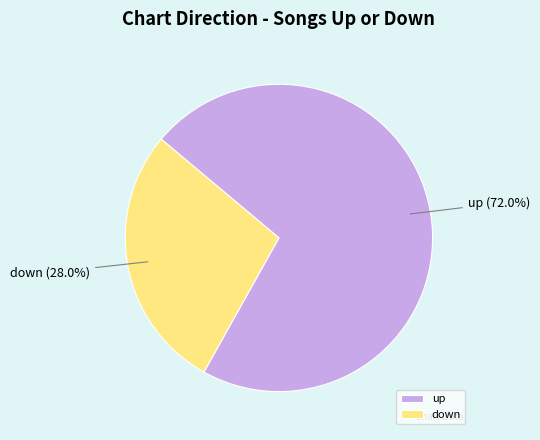

Combined, what portion of the pie is up and down?

100.0%